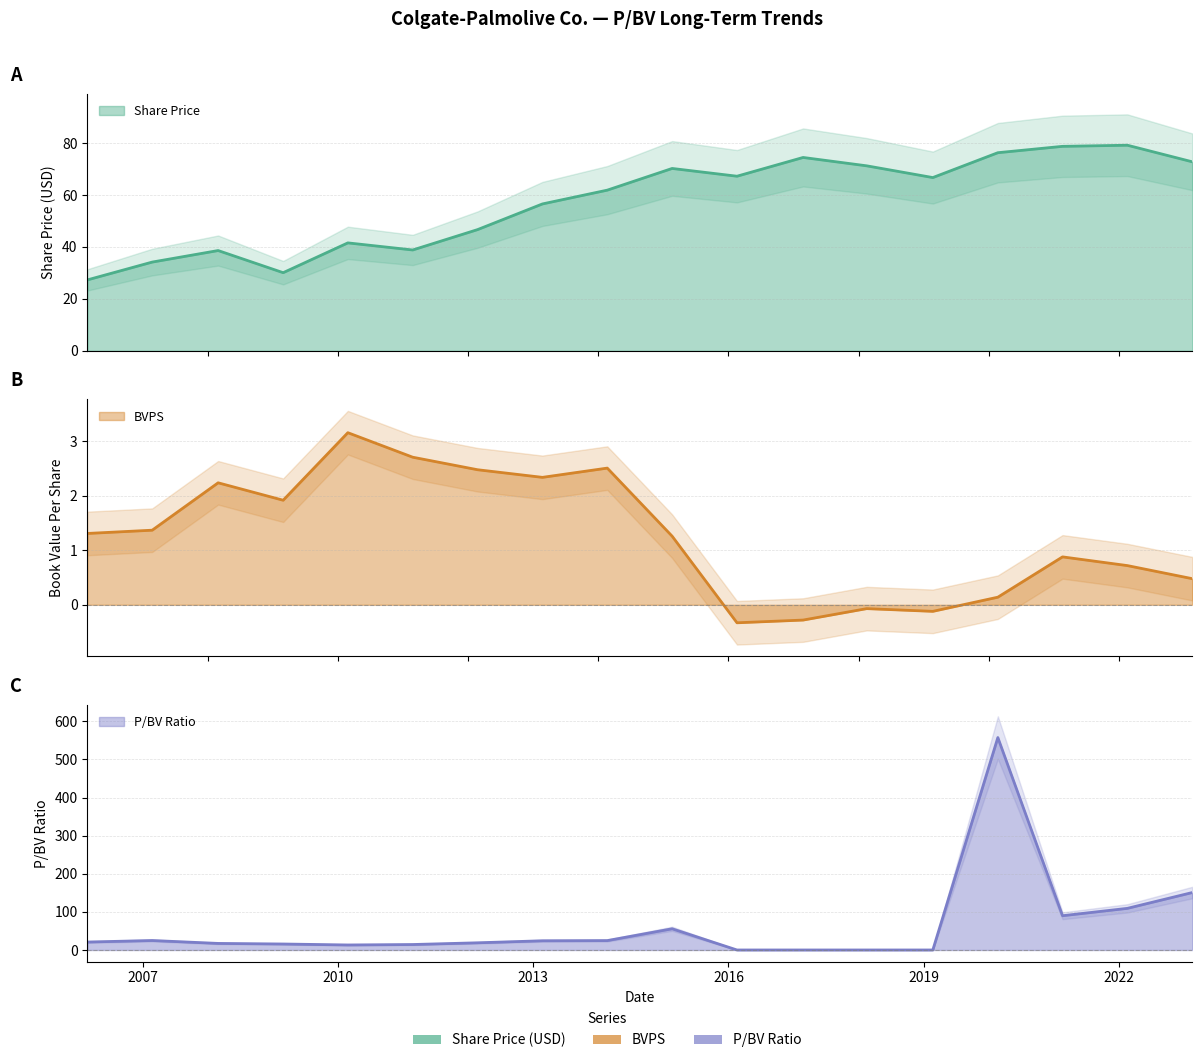

How many data points in P/BV (col_1) are above 20?

9